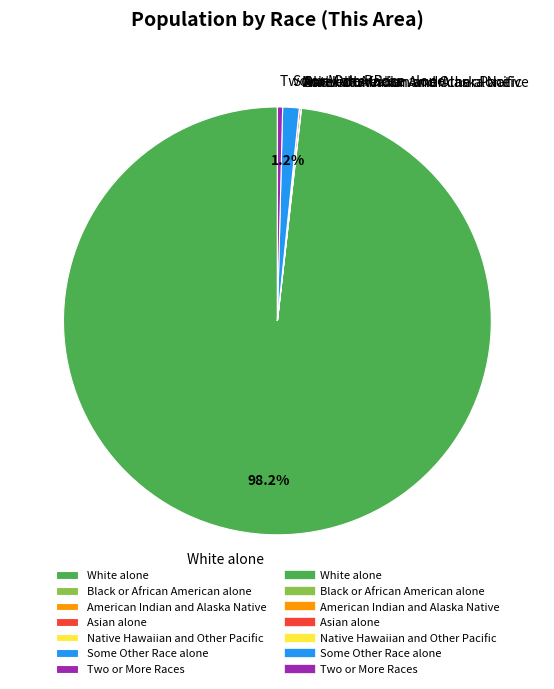

What percentage is NOT represented by Some Other Race alone?

98.8%